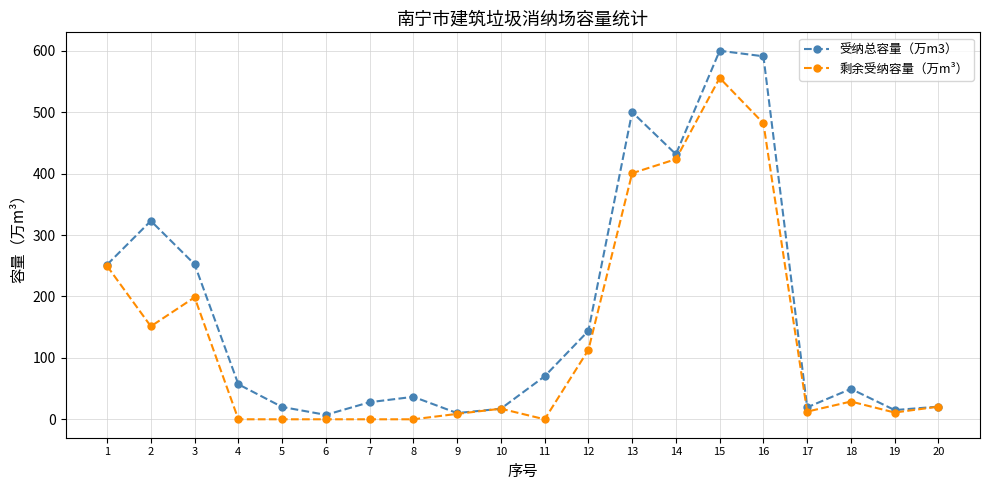

At which label does 受纳总容量（万m3） reach its peak?

15